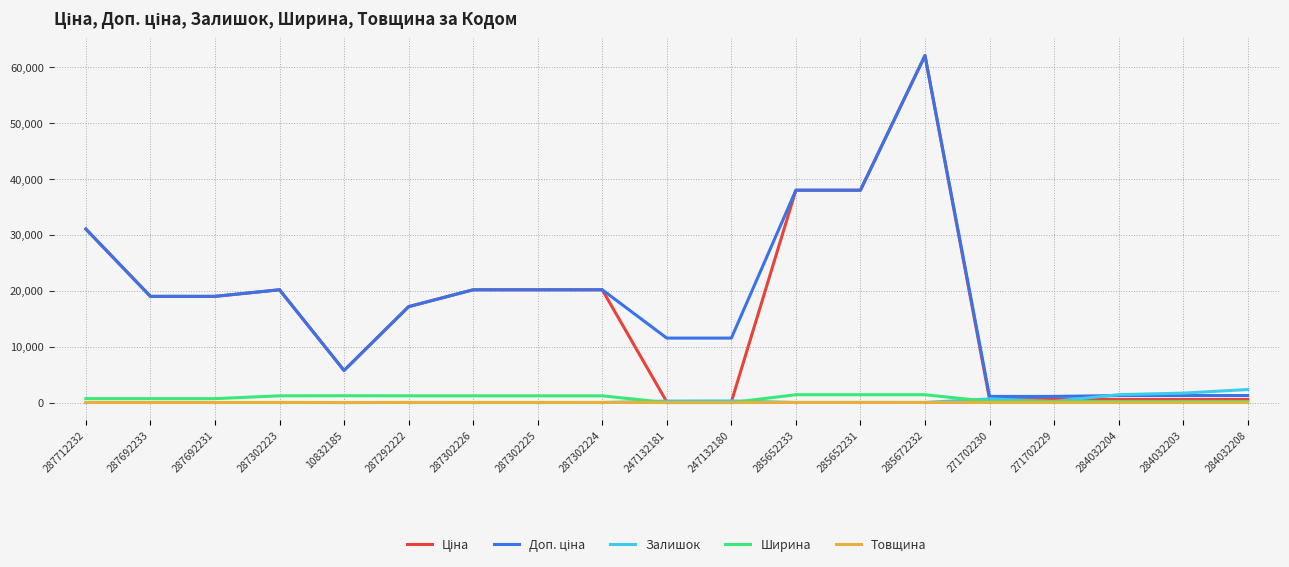

At which category is the sum across all series the highest?

285672232